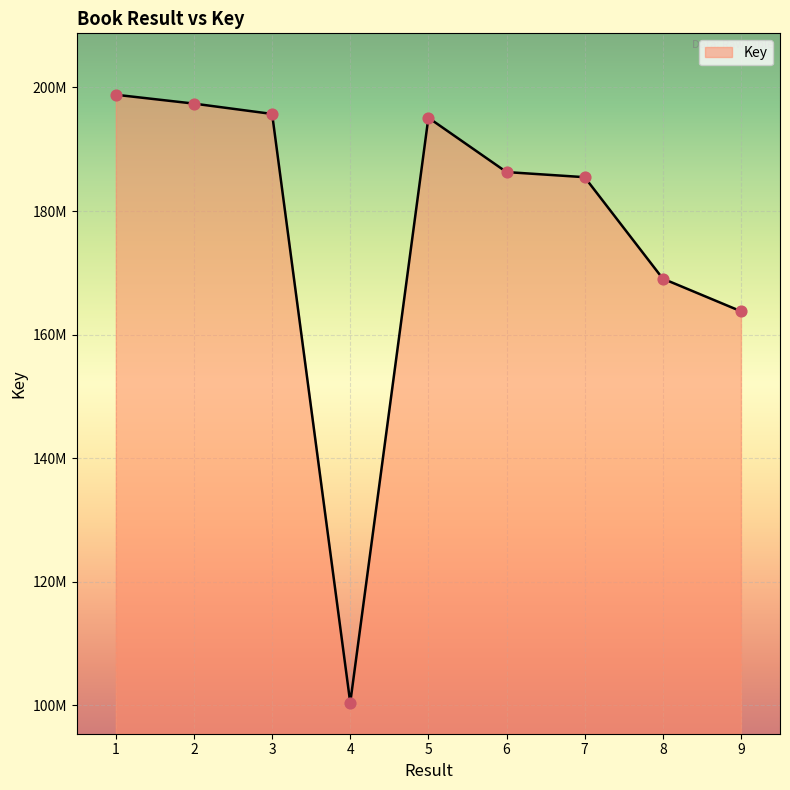

Approximately how many times larger is the value at 4 compared to 7?

0.5